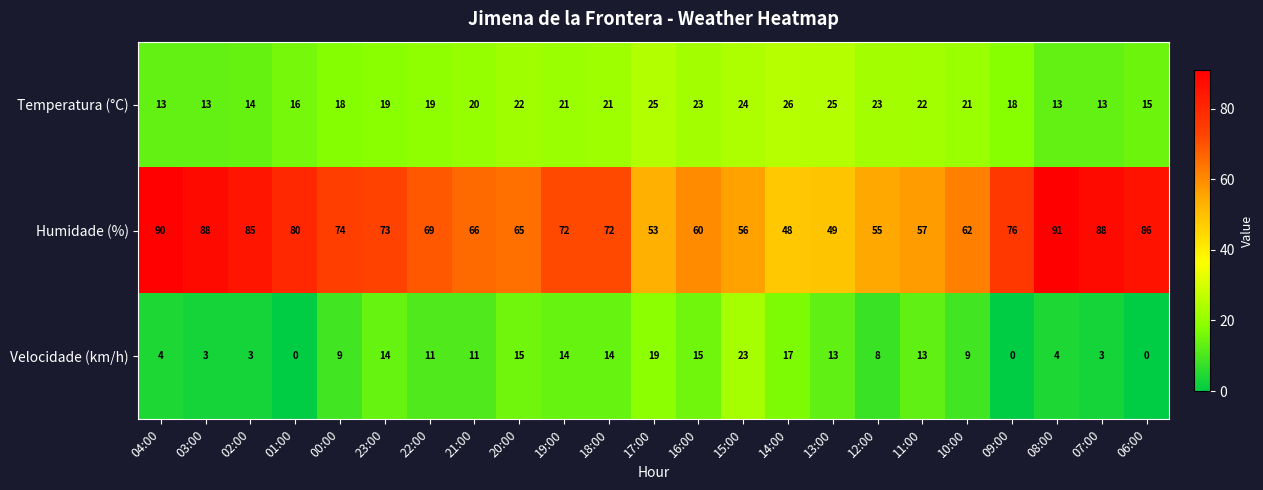

How many series are shown in this chart?

3